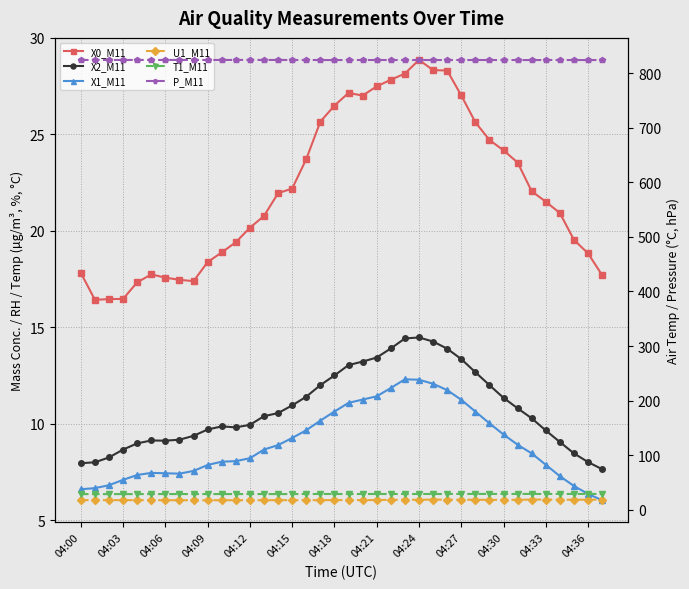

Which has a higher value, 35 or 29?

29